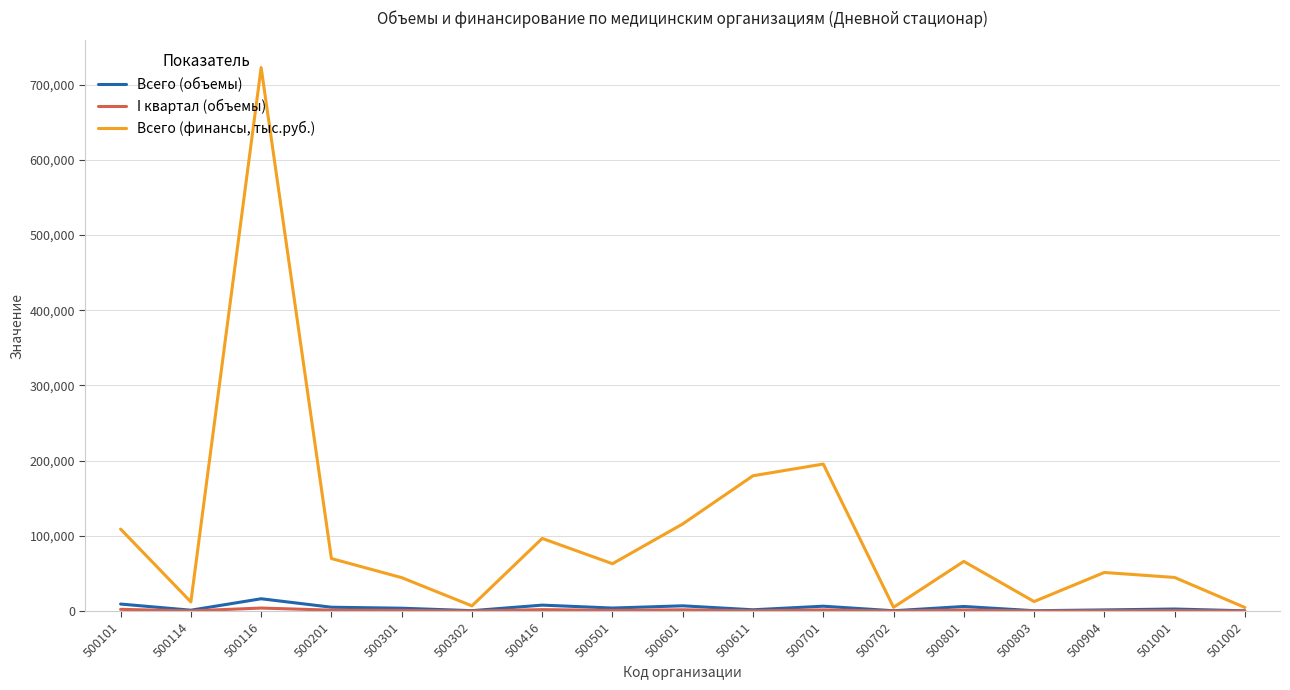

At which category is the sum across all series the highest?

500116